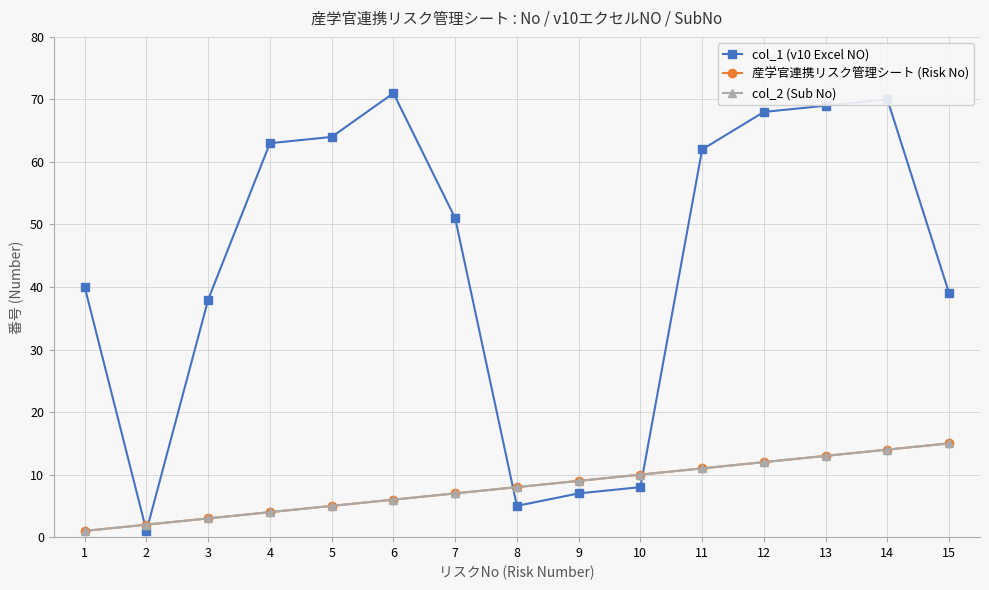

Does the chart have visible grid lines?

Yes